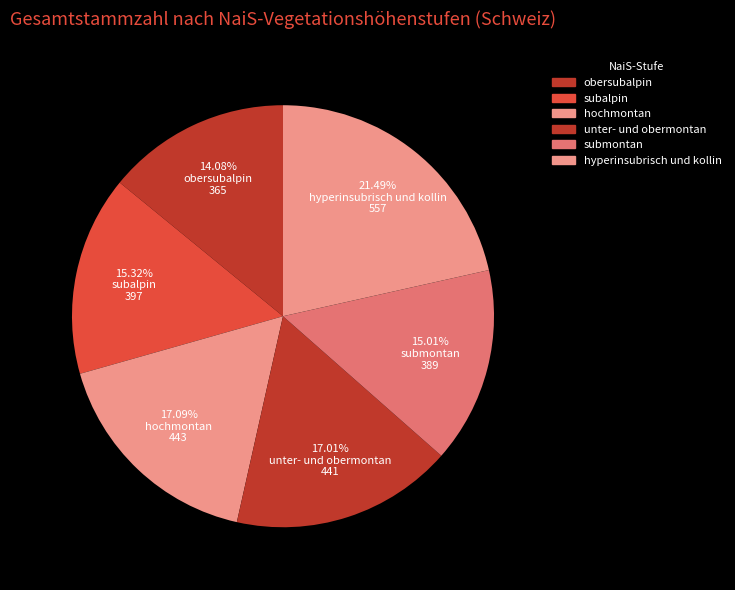

How many slices are in this pie chart?

6